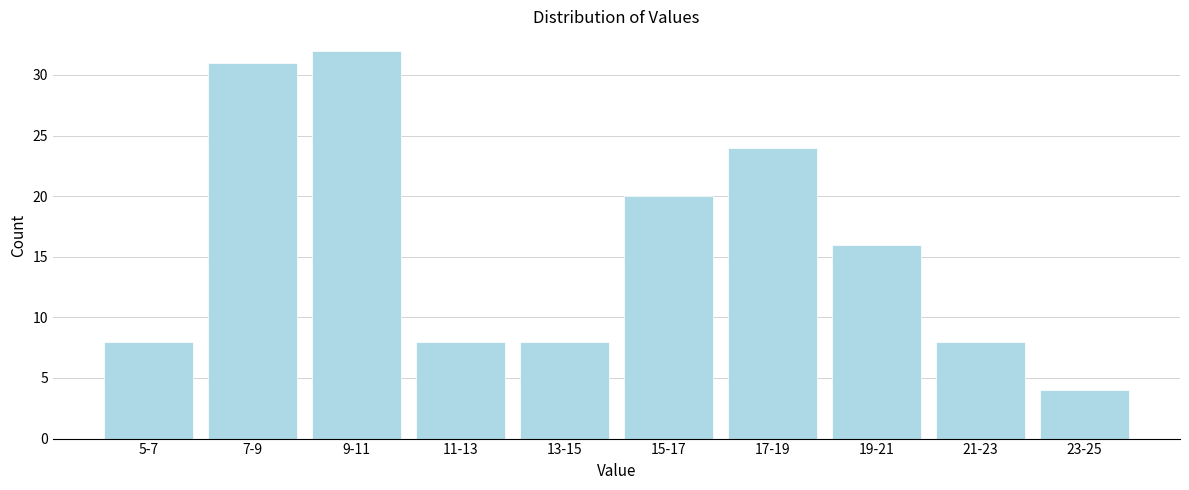

Reading right to left, what are all the values shown in this chart?

23-25=4	21-23=8	19-21=16	17-19=24	15-17=20	13-15=8	11-13=8	9-11=32	7-9=31	5-7=8